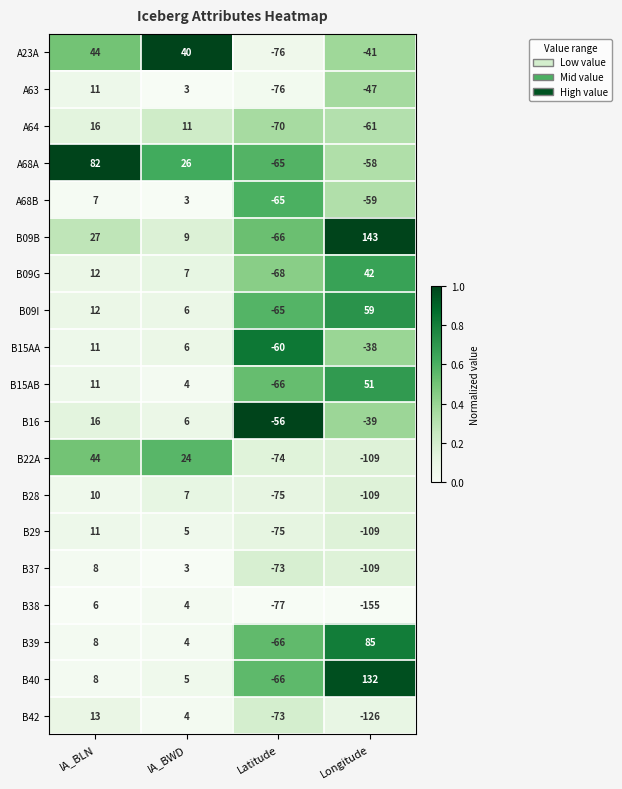

What is the difference between the A68B values at Latitude and IA_BLN?

72